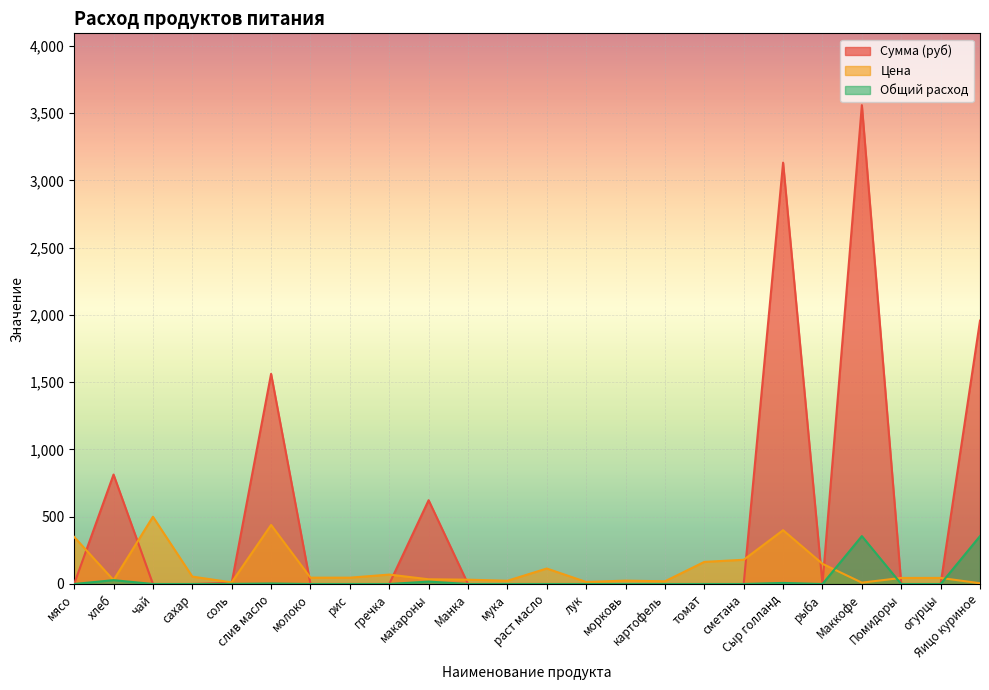

Count the number of data series in this chart.

3